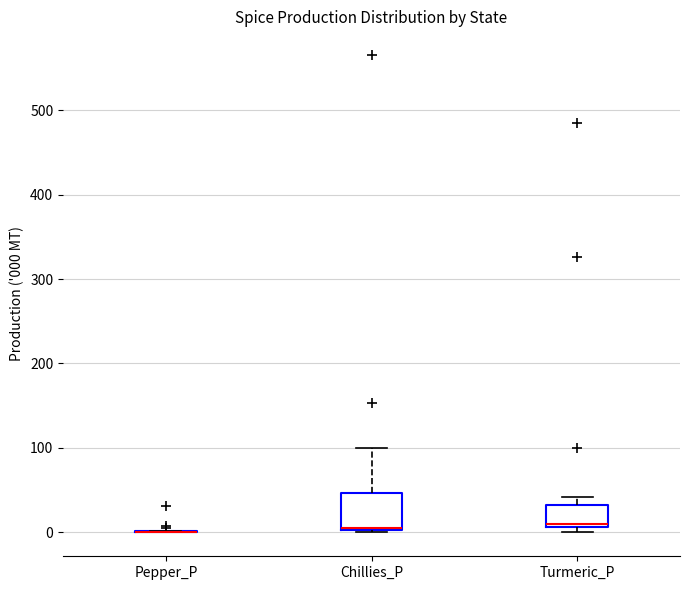

Reading left to right, read every box against the y-axis: the position of its median line, the range the box covers, and the ends of its whiskers. The values are not printed on the chart, so give them approximately, as read against the axis.

Pepper_P: box collapsed to a line at 0, whiskers 0 to 0
Chillies_P: median 10 (drawn on the box's lower edge), box 0 to 50, whiskers 0 to 100
Turmeric_P: median 10 (just above the box's lower edge), box 10 to 30, whiskers 0 to 40